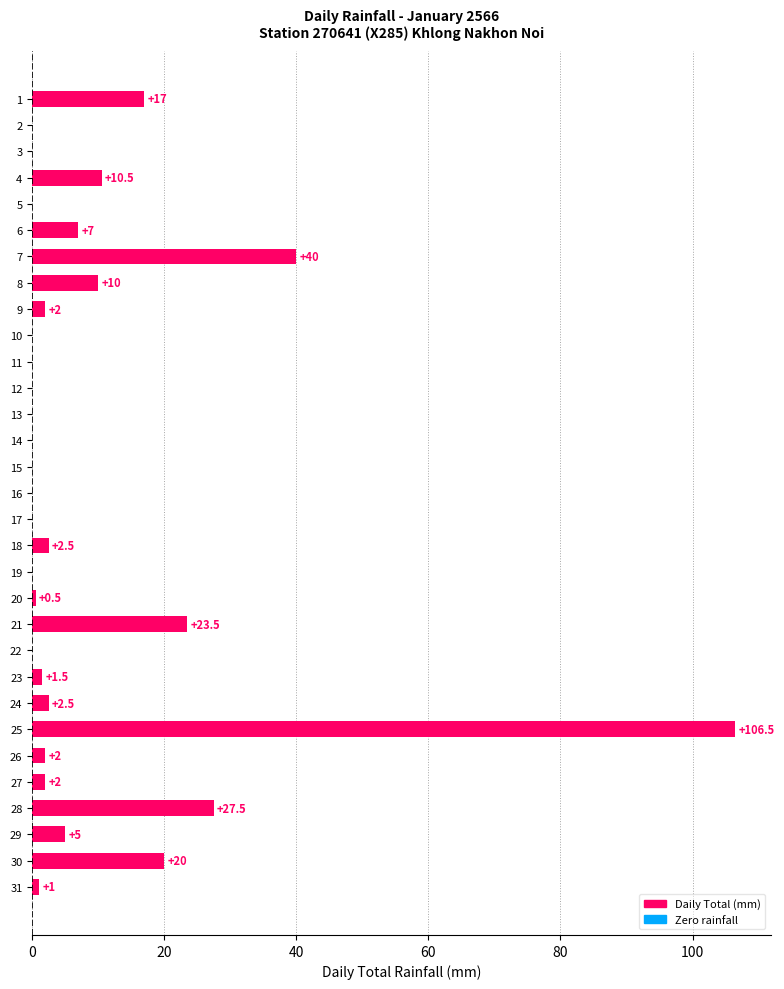

Which has a higher value, 30 or 27?

30